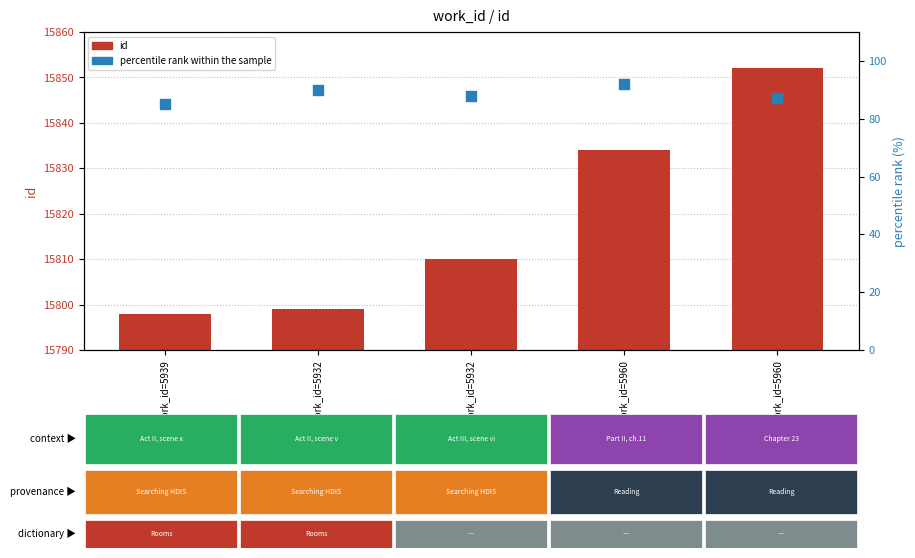

Which series has the largest total across all categories?

id